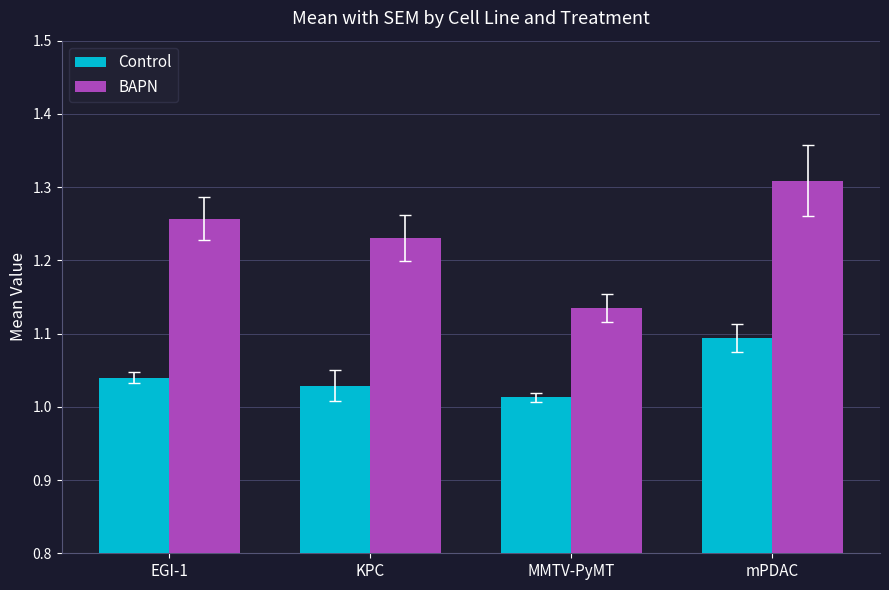

Count the number of categories in the chart.

4